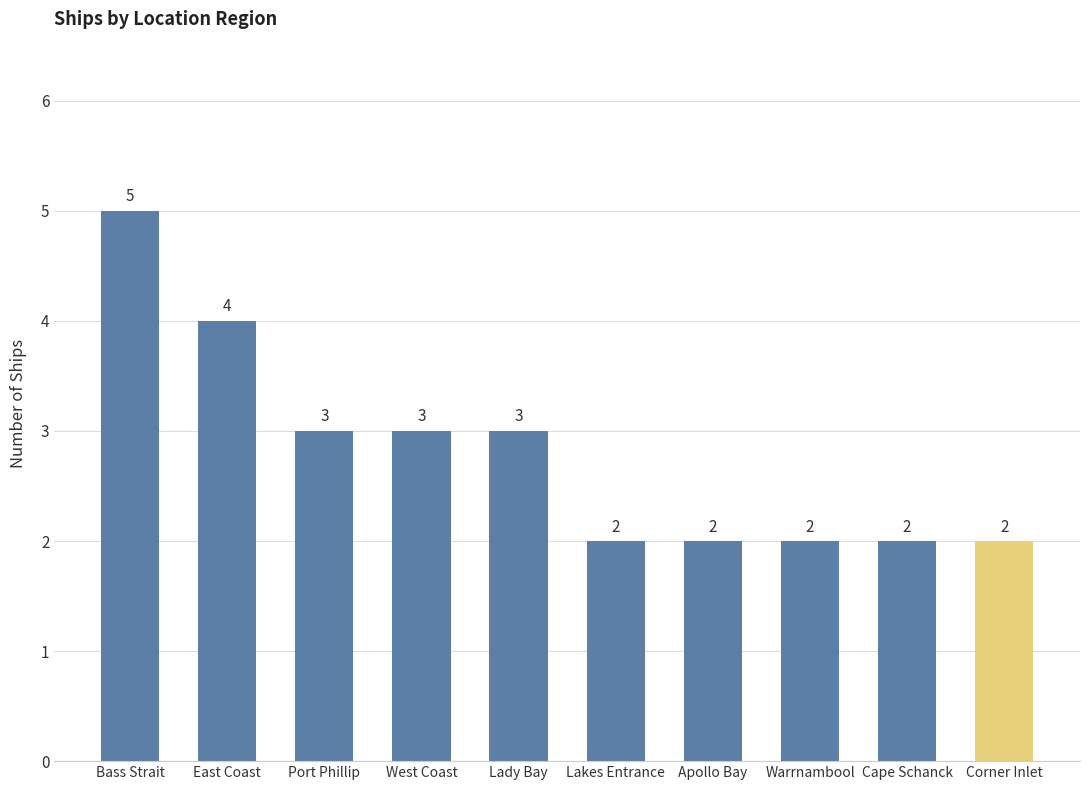

At which label does the data first exceed 3?

Bass Strait